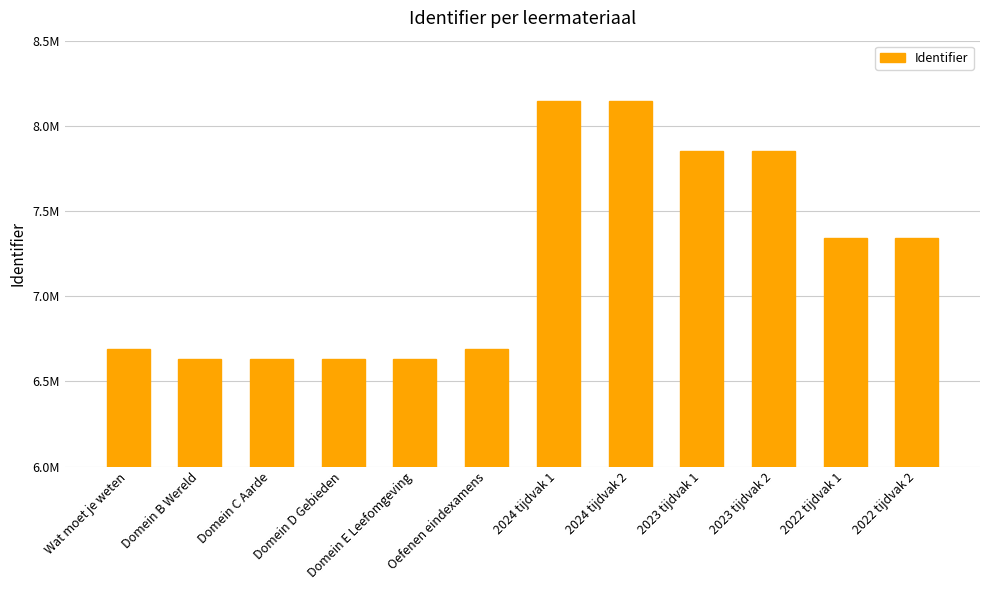

What is the change in value from Domein E Leefomgeving to 2023 tijdvak 2?

+1216987